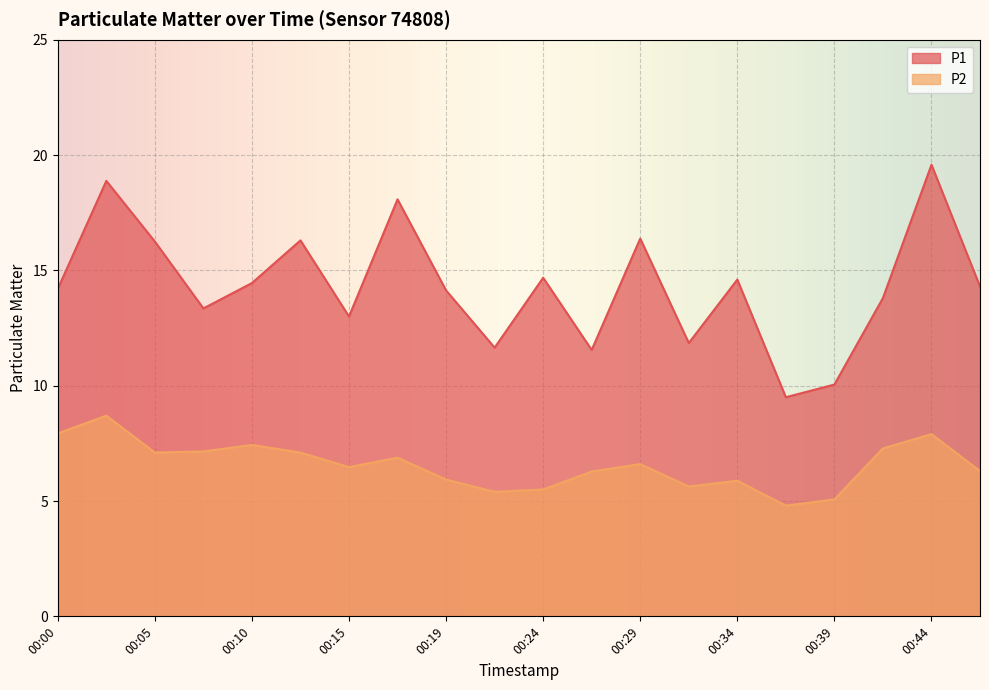

True or false: P2 and P1 intersect in this chart.

False